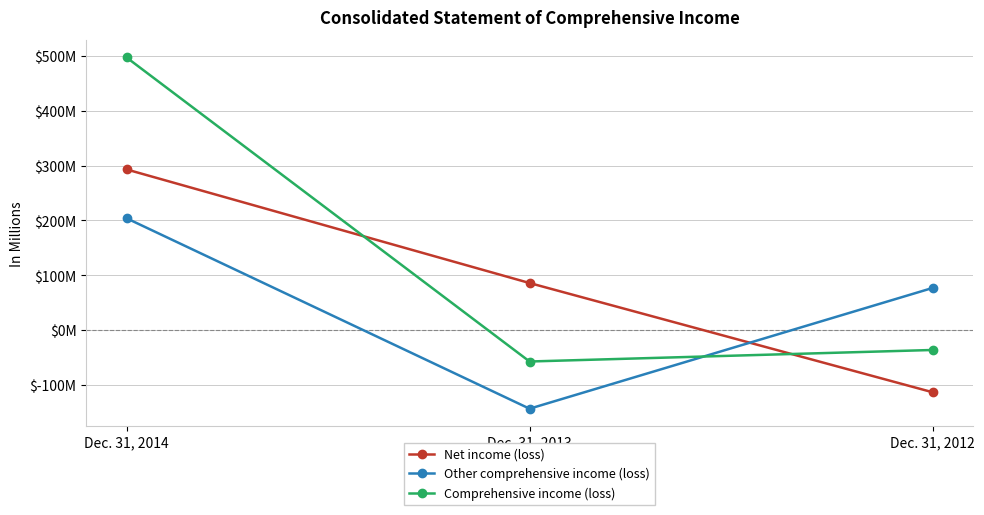

What is the maximum value for Comprehensive income (loss)?

497